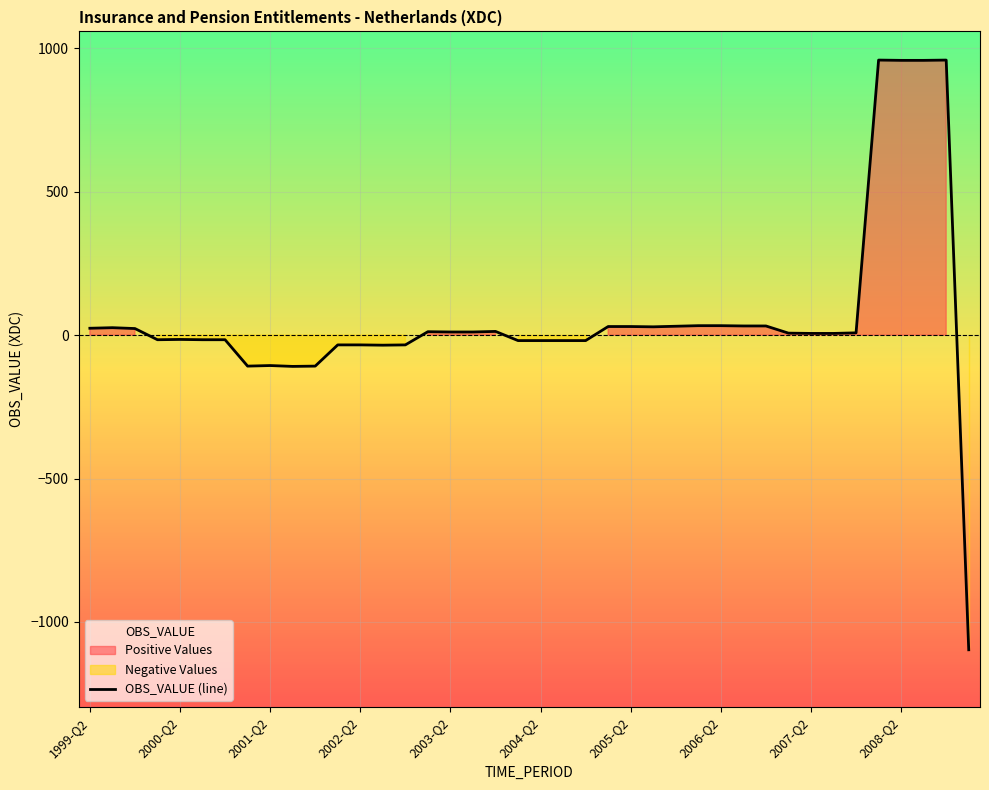

Does the chart display data point markers on the line(s)?

No